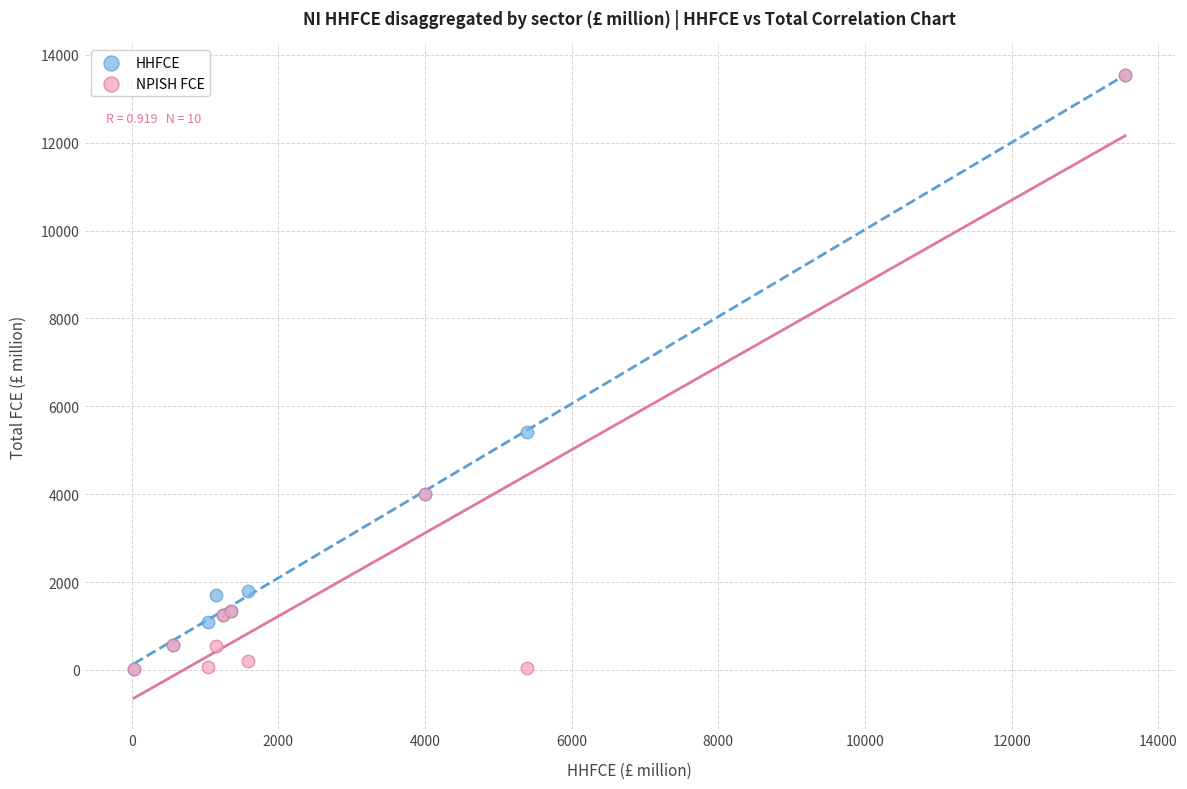

Across all series, what Y value is closest to 6789?

5420.5